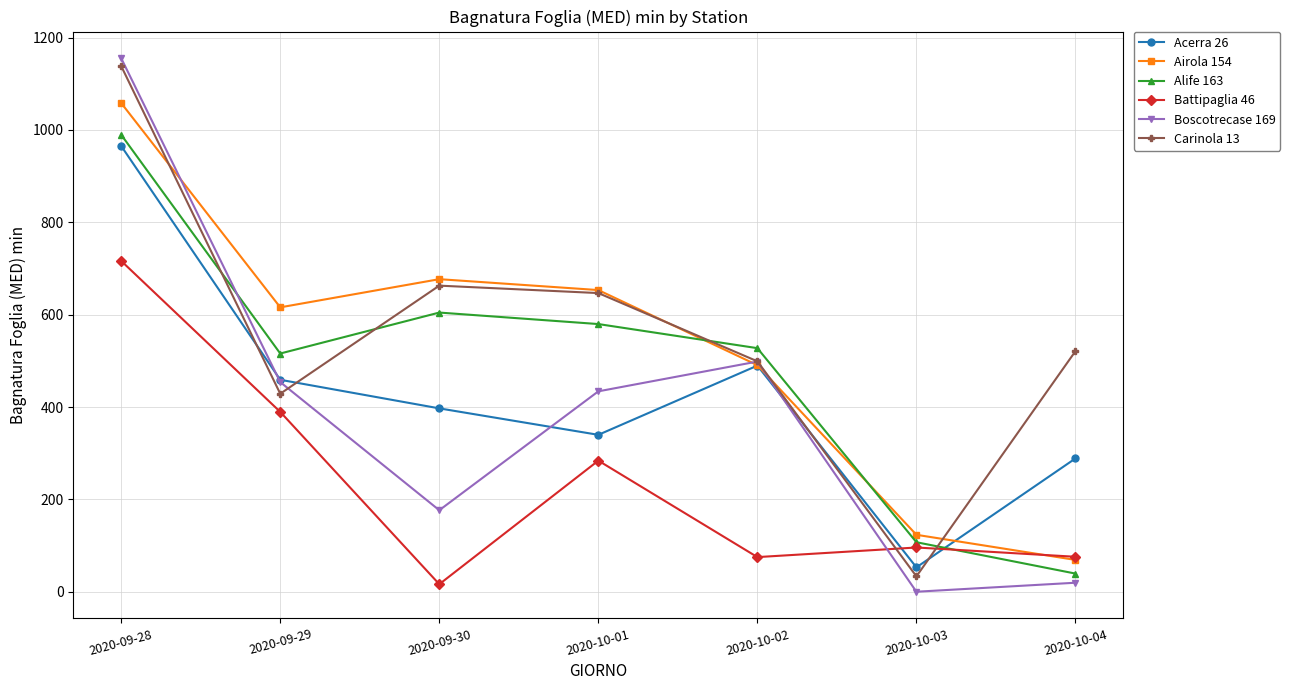

What is the difference between the Airola 154 values at 2020-10-04 and 2020-09-28?

989.4